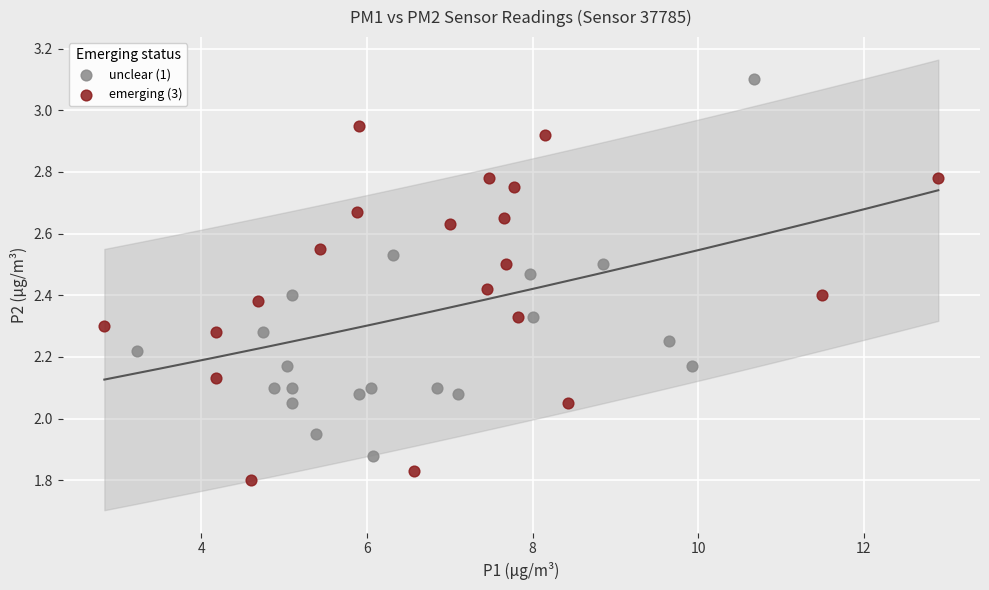

Which series reaches the minimum Y coordinate?

emerging (3)